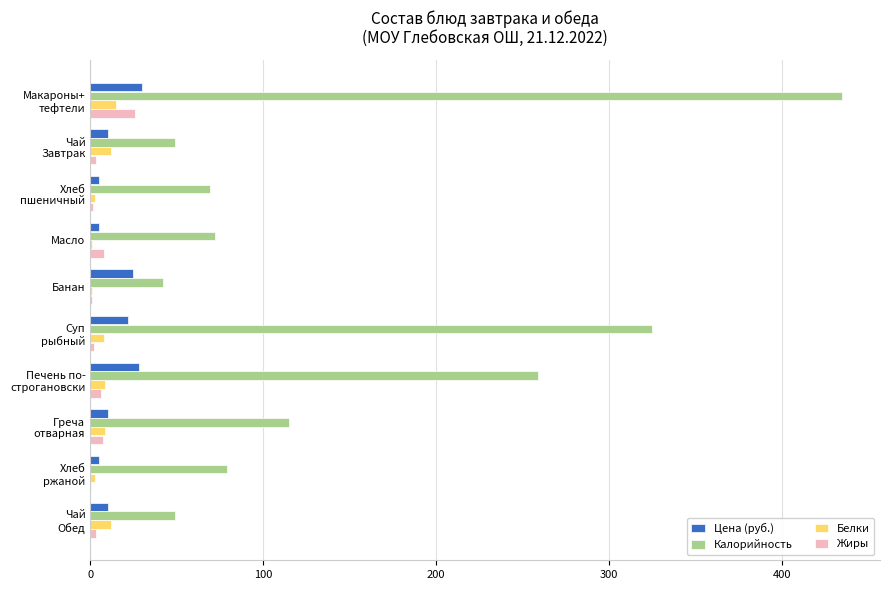

What is the highest value of the Жиры series?

26.0